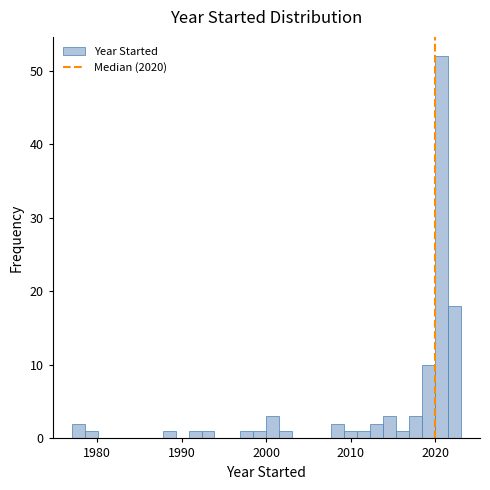

Read against the x-axis, roughly where is the centre of the tallest bar?

2021